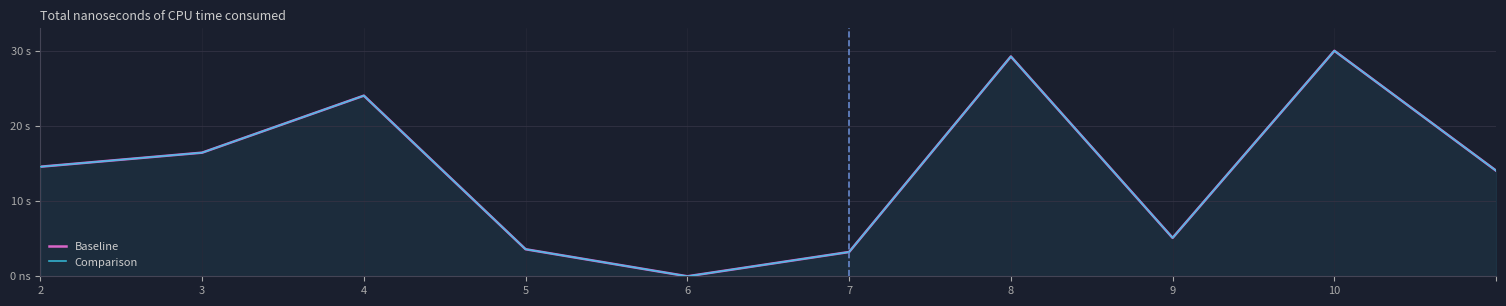

What is the difference between the maximum and second lowest values in the Comparison series?

26.8